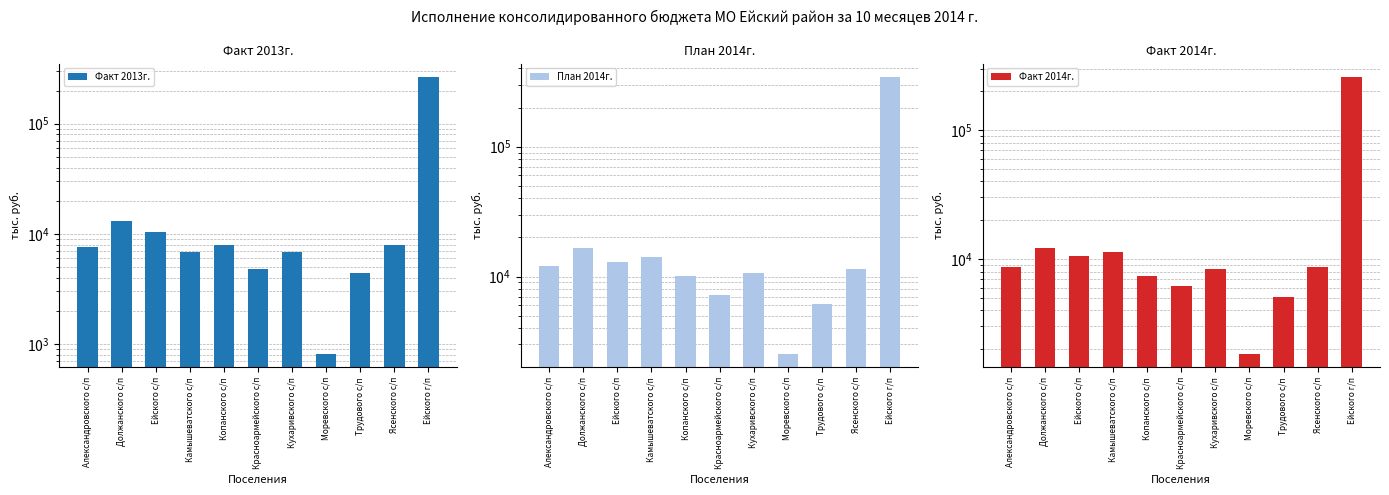

Which series has the largest range (max minus min)?

План 2014г.